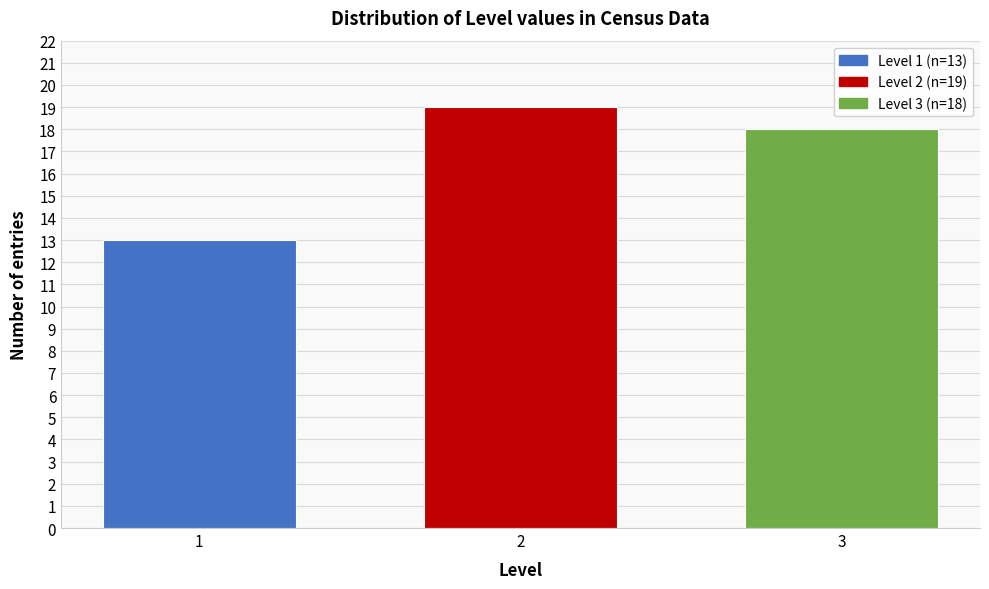

Reading left to right, extract all data points from this chart.

1=13	2=19	3=18